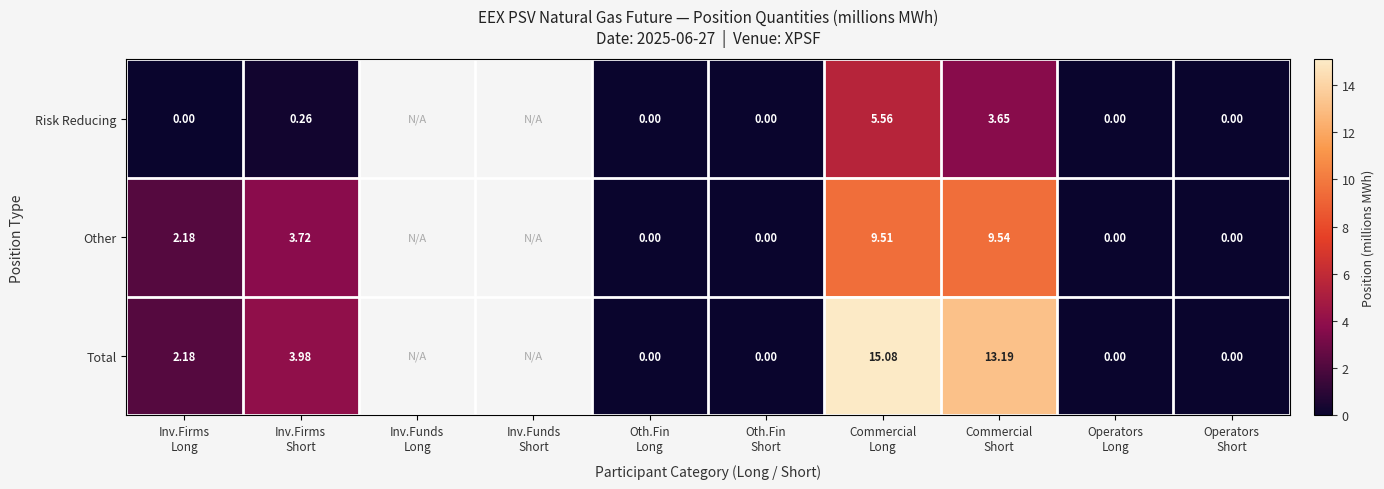

Count the number of categories in the chart.

10